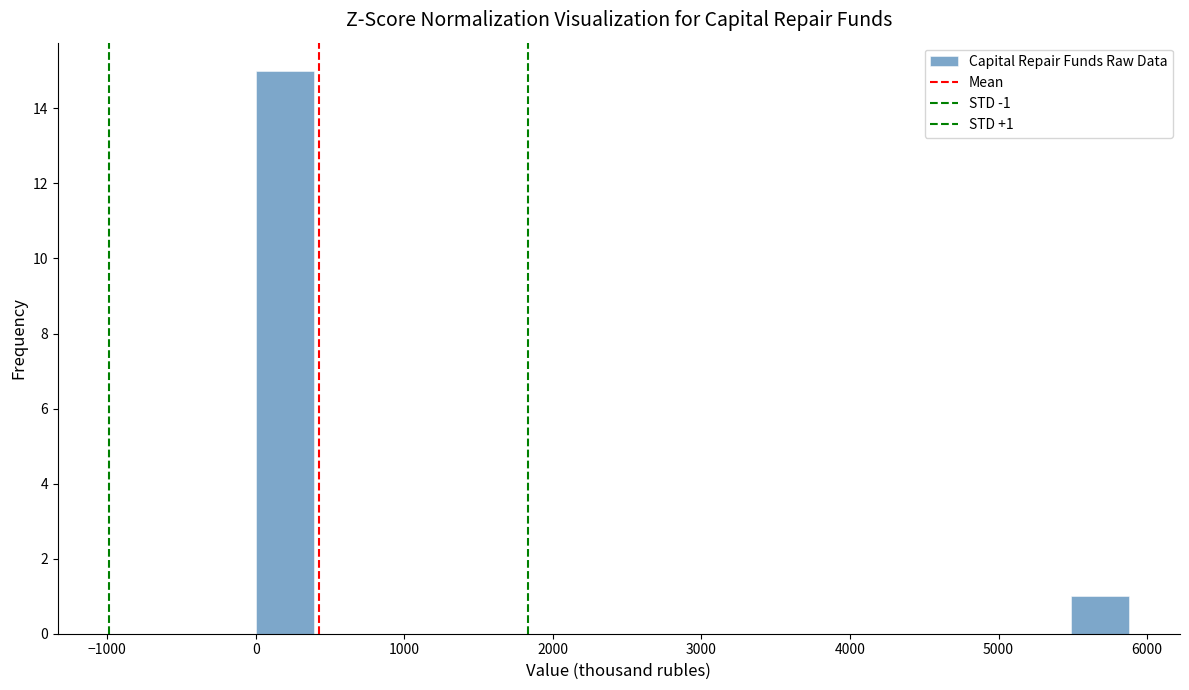

Read against the x-axis, roughly where is the centre of the tallest bar?

200